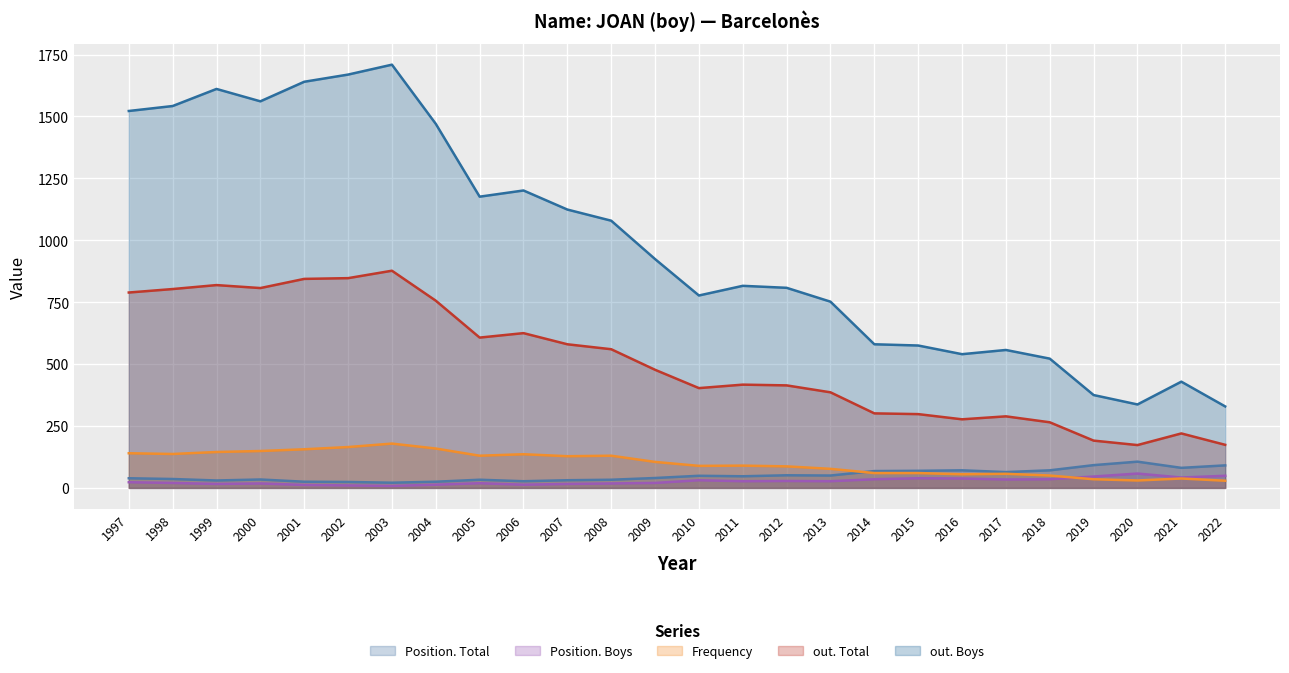

Reading left to right, transcribe all the data shown in this chart.

Position. Total: 1997=39	1998=36	1999=30	2000=34	2001=25	2002=24	2003=21	2004=25	2005=33	2006=27	2007=31	2008=33	2009=40	2010=49	2011=47	2012=51	2013=50	2014=68	2015=69	2016=71	2017=64	2018=71	2019=92	2020=106	2021=81	2022=91
Position. Boys: 1997=23	1998=20	1999=16	2000=18	2001=12	2002=10	2003=8	2004=13	2005=19	2006=13	2007=16	2008=18	2009=20	2010=31	2011=27	2012=28	2013=27	2014=35	2015=39	2016=38	2017=34	2018=35	2019=46	2020=58	2021=42	2022=49
Frequency: 1997=140	1998=137	1999=145	2000=149	2001=156	2002=165	2003=179	2004=159	2005=130	2006=136	2007=128	2008=130	2009=105	2010=89	2011=90	2012=87	2013=77	2014=60	2015=60	2016=55	2017=57	2018=50	2019=35	2020=30	2021=38	2022=29
out. Total: 1997=789	1998=803	1999=819	2000=807	2001=844	2002=847	2003=877	2004=756	2005=607	2006=625	2007=580	2008=560	2009=477	2010=403	2011=417	2012=414	2013=386	2014=301	2015=298	2016=277	2017=289	2018=265	2019=191	2020=173	2021=220	2022=174
out. Boys: 1997=1522	1998=1542	1999=1611	2000=1561	2001=1640	2002=1669	2003=1709	2004=1470	2005=1176	2006=1201	2007=1124	2008=1079	2009=924	2010=777	2011=816	2012=808	2013=752	2014=580	2015=575	2016=540	2017=557	2018=522	2019=375	2020=337	2021=429	2022=329